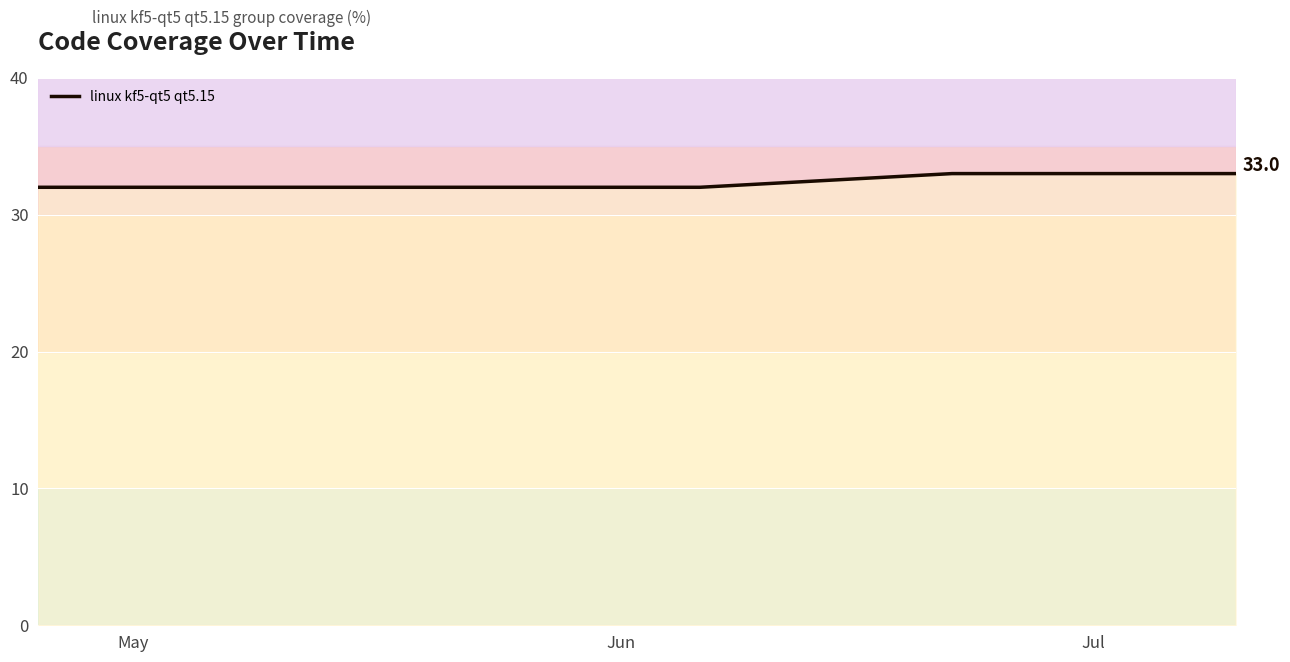

What is the minimum value shown in the chart?

32